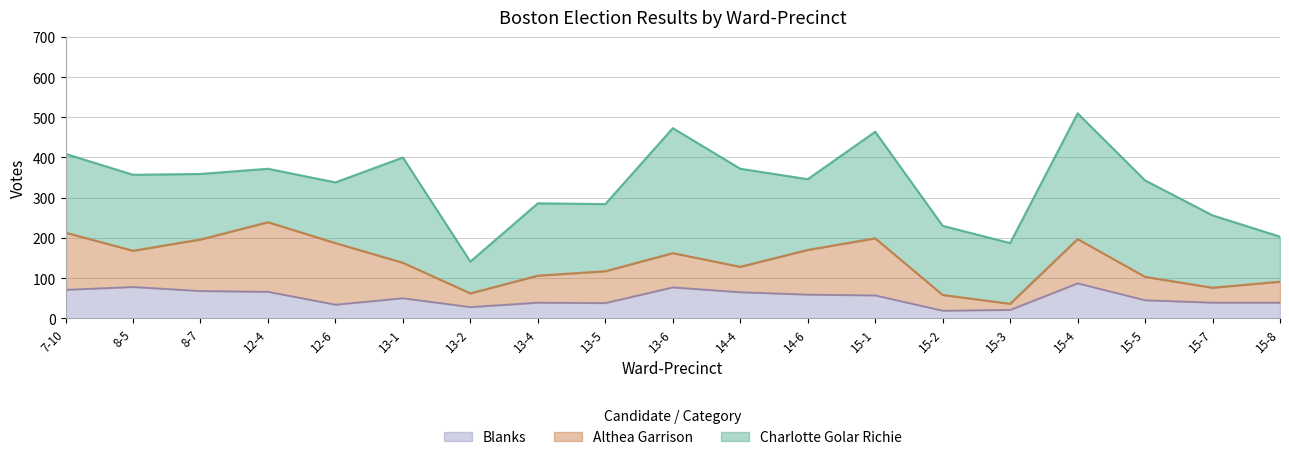

Rank the series at 15-2 from highest to lowest value.

Charlotte Golar Richie, Althea Garrison, Blanks